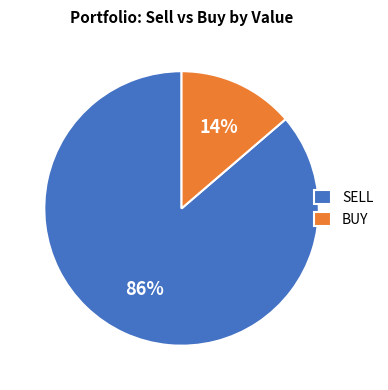

The SELL slice represents 93% of the pie. True or false?

False